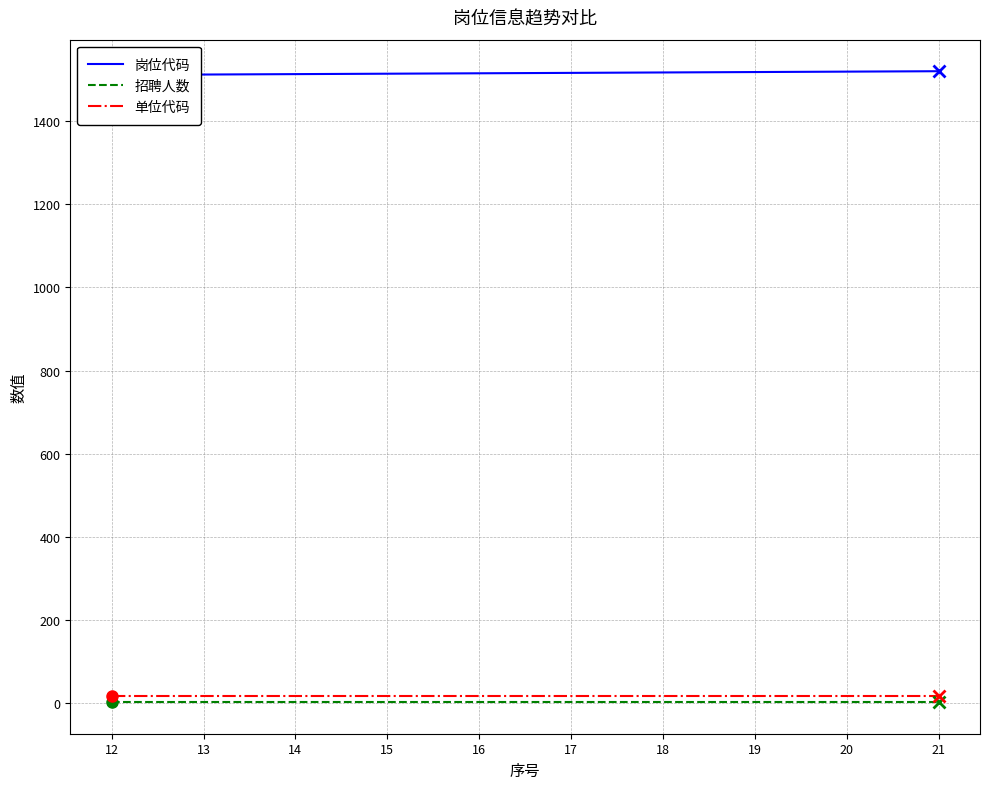

Count the 岗位代码 values in the range 1514 to 1519.

6